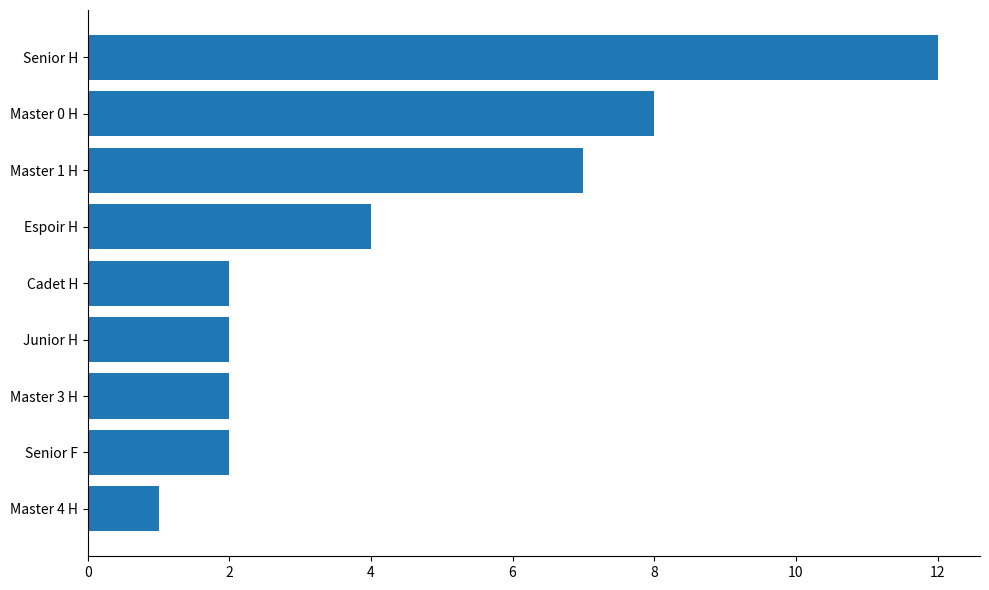

What is the change in value from Master 0 H to Master 3 H?

-6